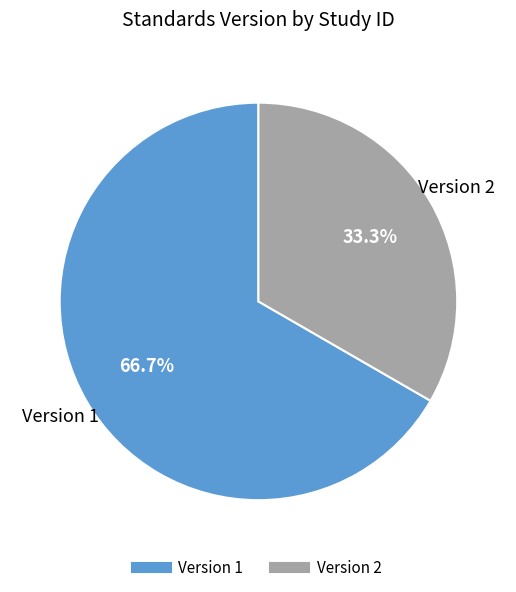

How many segments does this pie chart have?

2